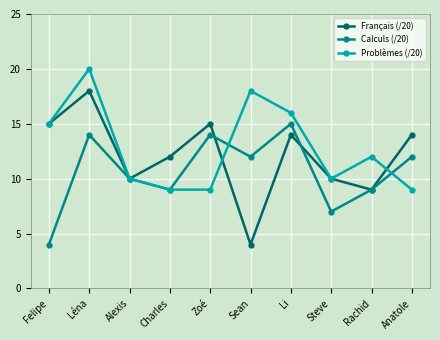

Which series has the widest spread of values?

Français (/20)